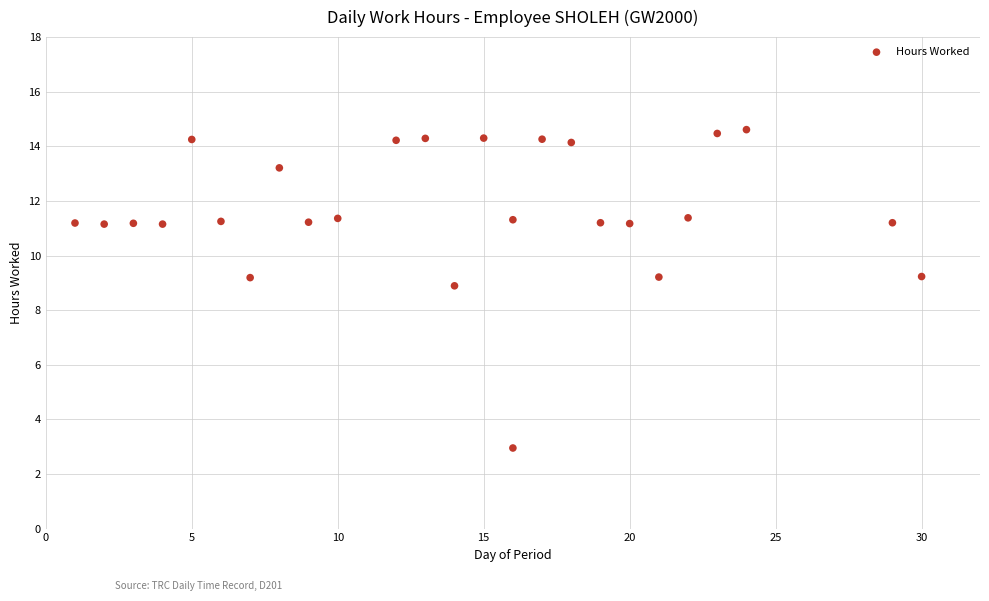

What Y value in the scatter plot is closest to 8?

8.9